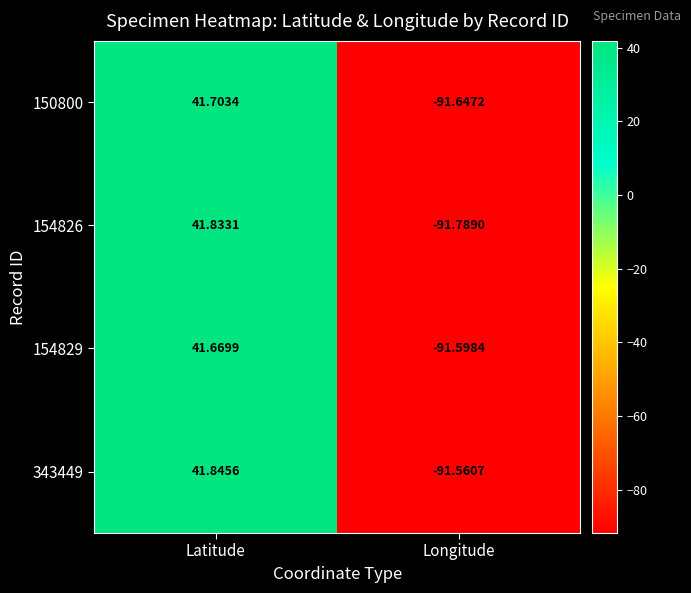

How many data points does each series have?

2